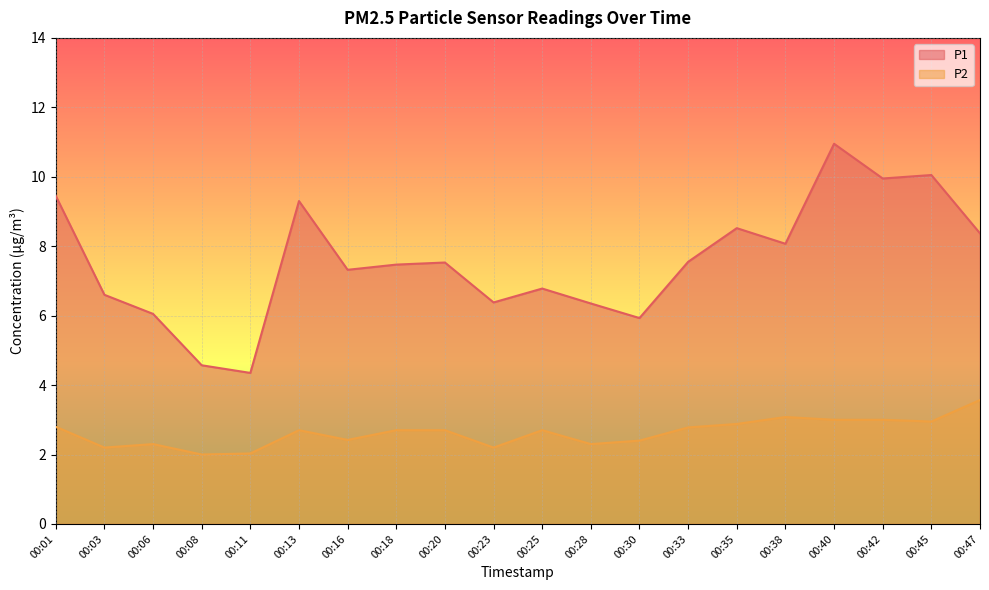

List the series in order of their overall mean, lowest first.

P2, P1